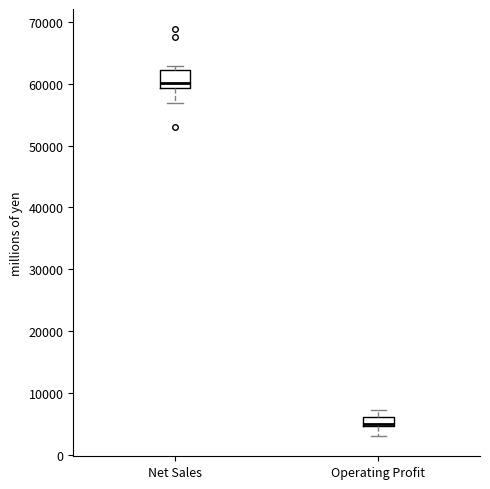

Which box is the tallest, from its lower edge to its upper edge?

Net Sales